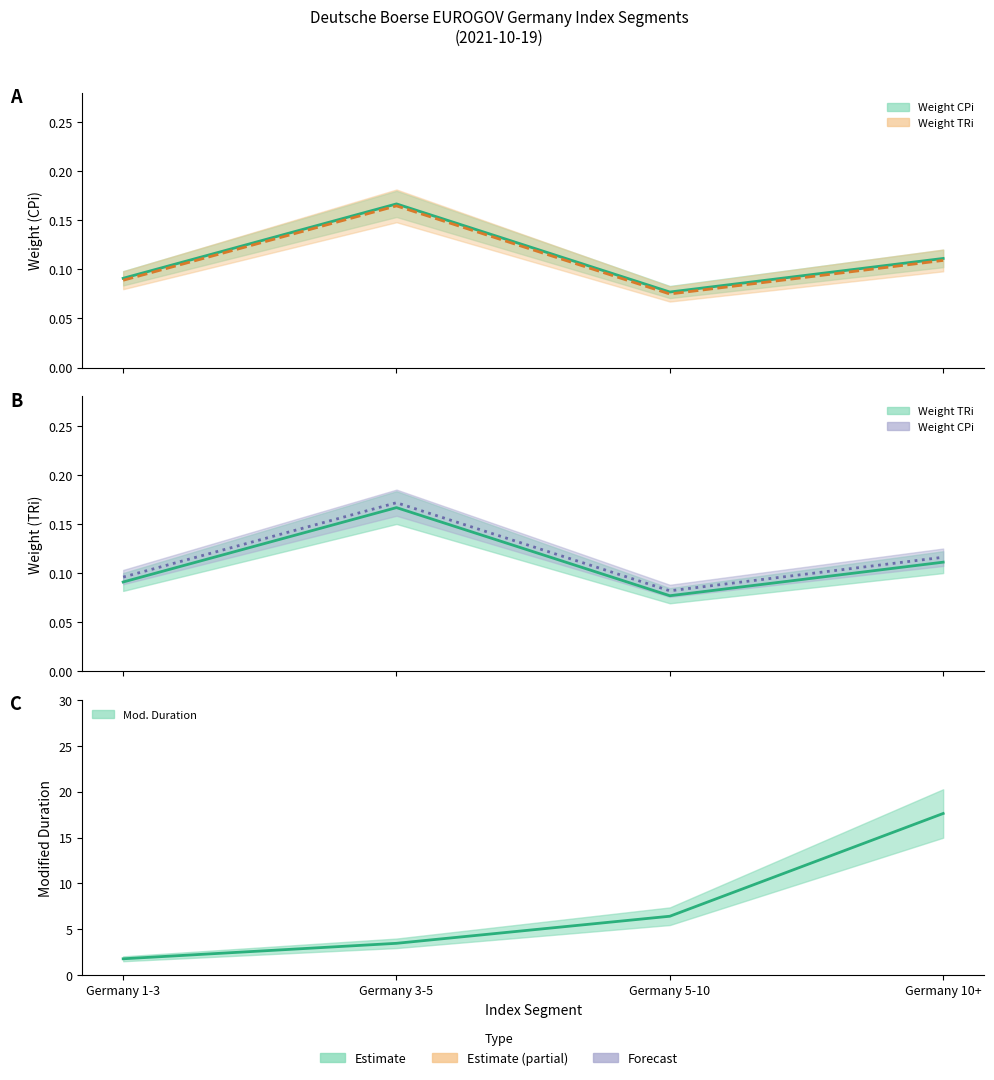

The value of Weight CPi at Germany 10+ is 0.1. True or false?

True